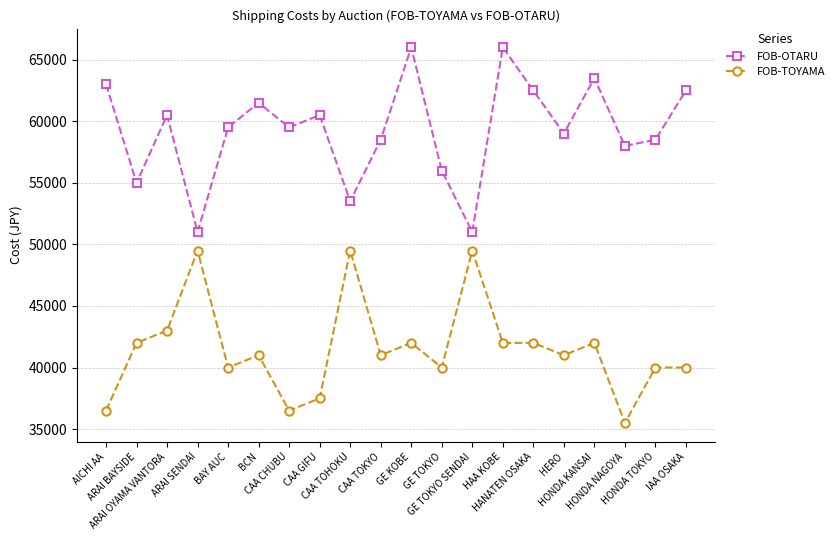

In FOB-OTARU, how many points are higher than both neighbors (excluding endpoints)?

6